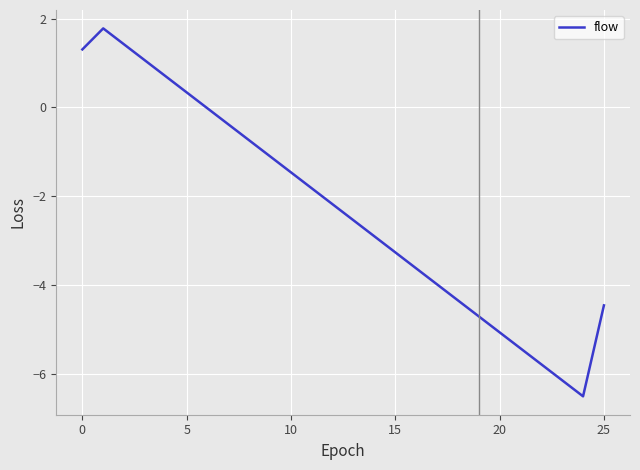

What is the smallest value displayed?

-6.5